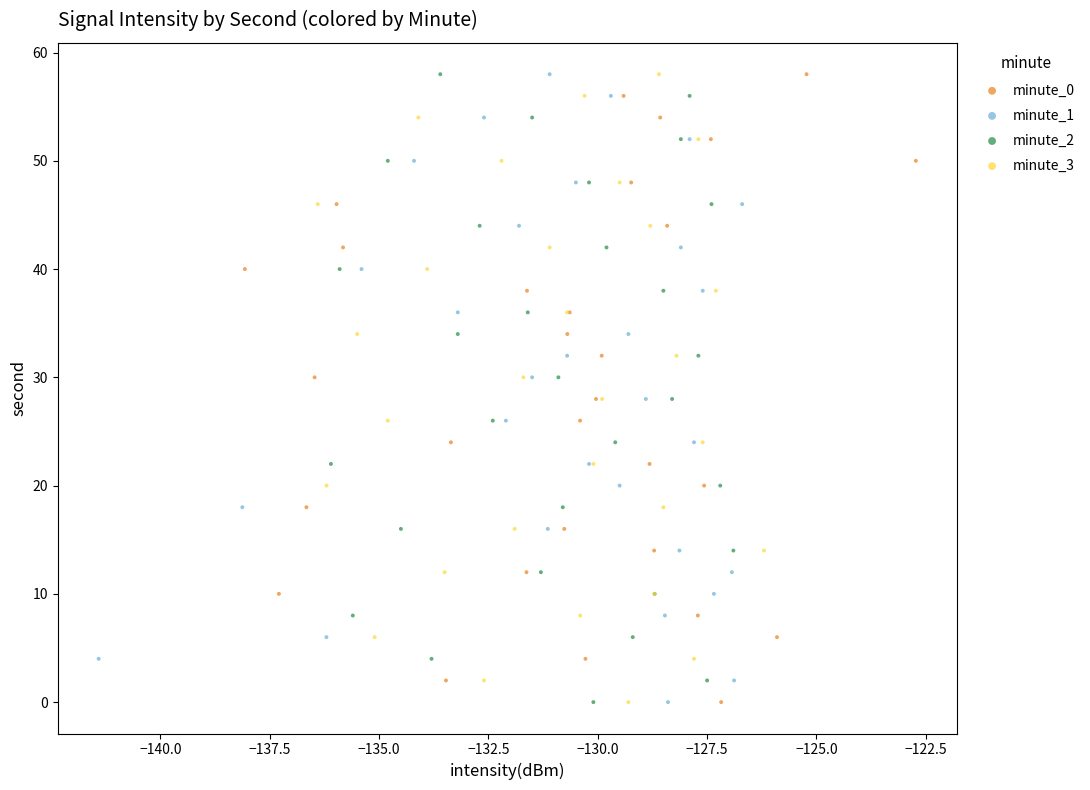

What are all the series names shown in the legend?

minute_0, minute_1, minute_2, minute_3